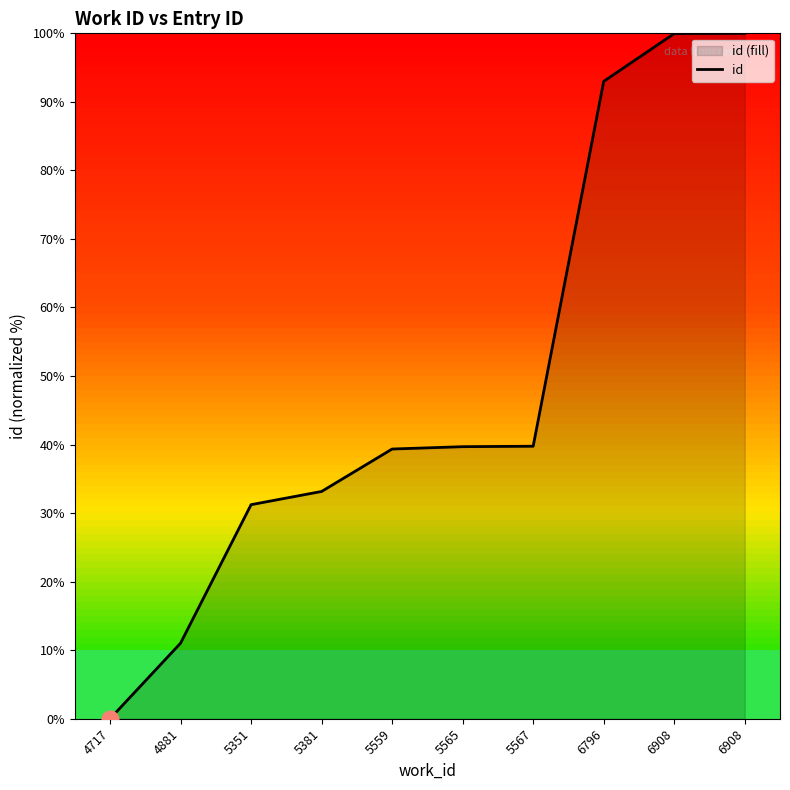

At which label is the value closest to 50?

5567